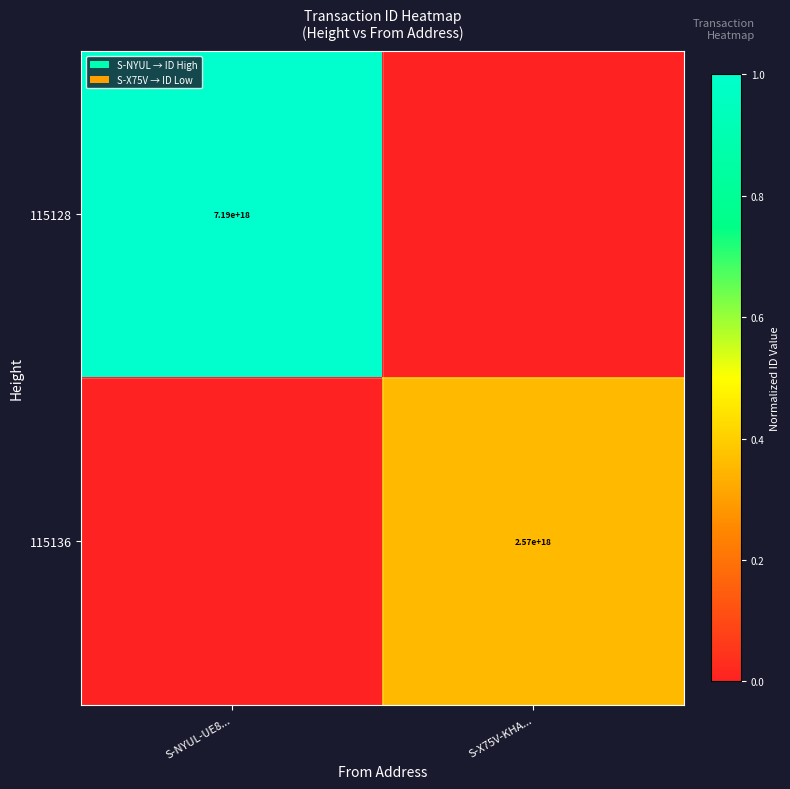

The 115136 series shows 3674366203758287360 at S-X75V-KHA.... True or false?

False